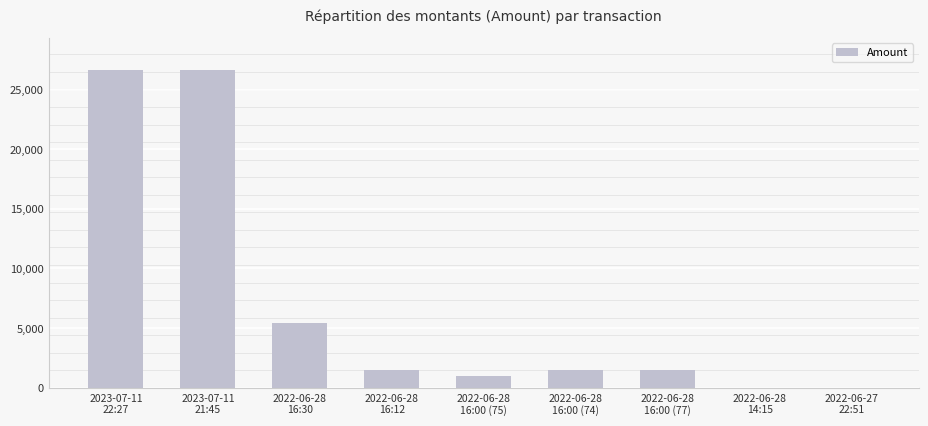

What is the greatest value displayed?

26608.5